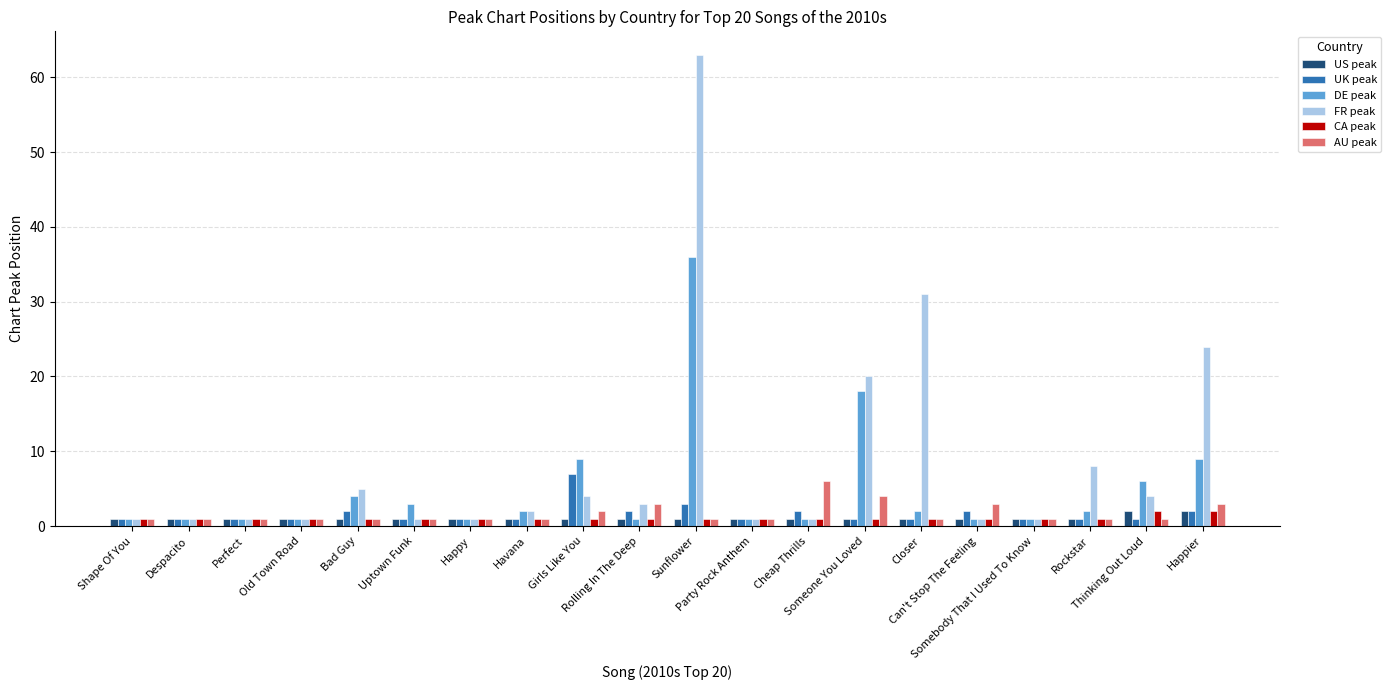

What is the sum of the UK peak values at Bad Guy and Someone You Loved?

3